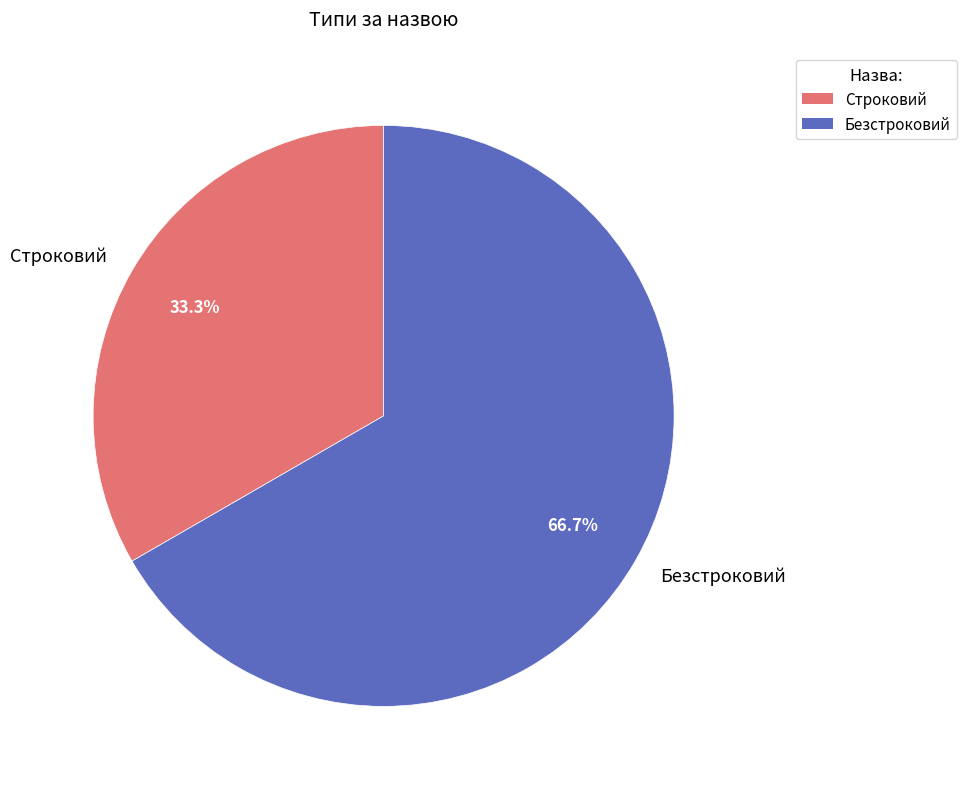

Between Безстроковий and Строковий, which is larger?

Безстроковий